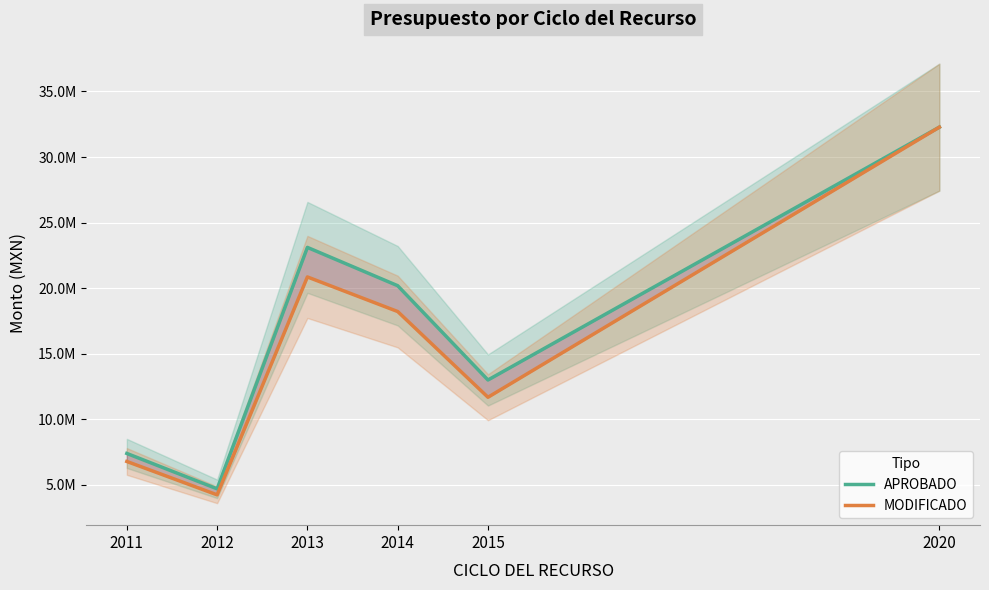

Which series has the largest total across all categories?

APROBADO